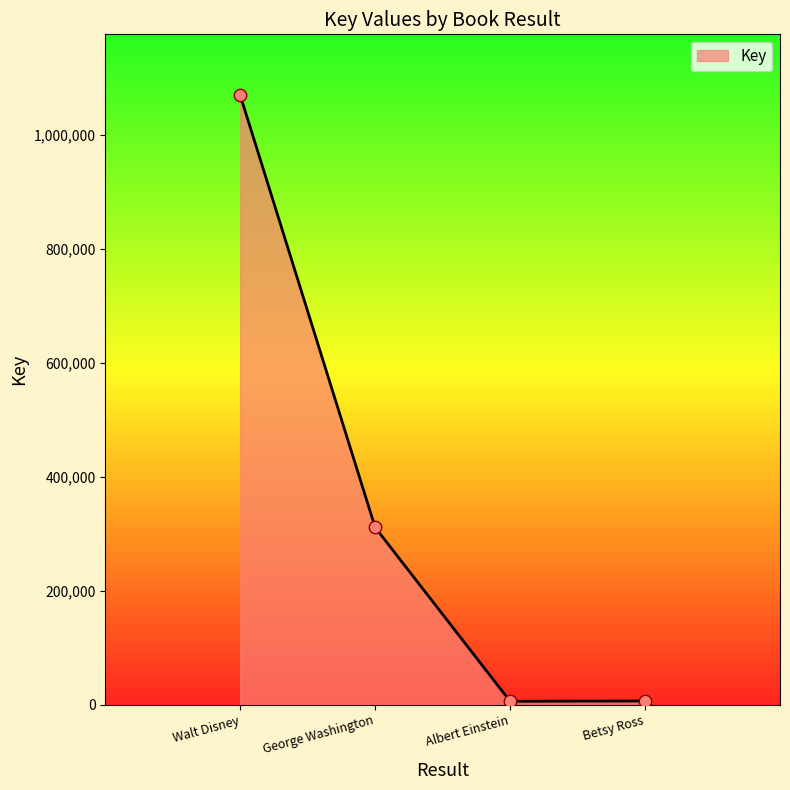

Approximately how many times larger is the value at George Washington compared to Walt Disney?

0.3